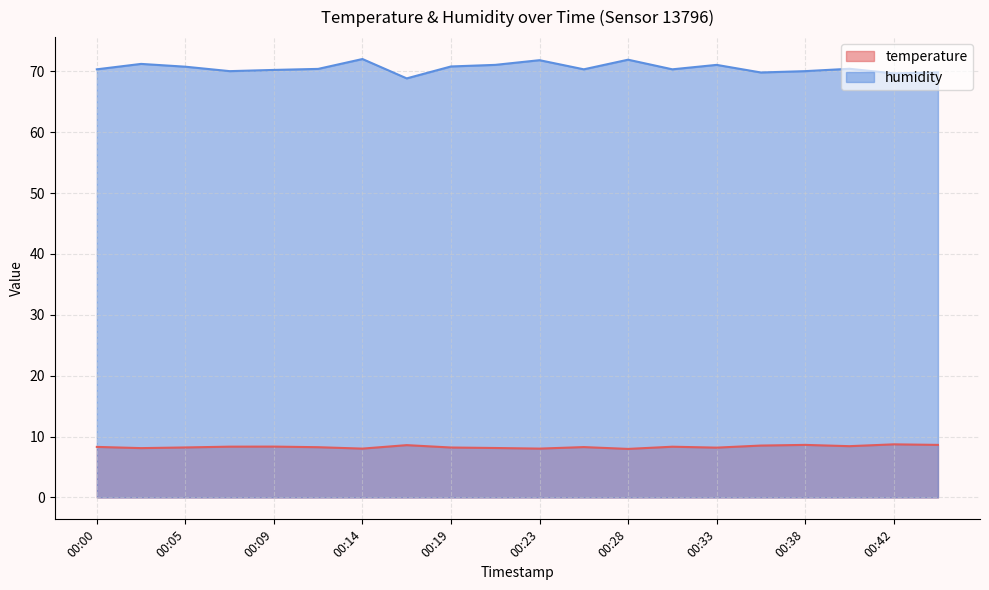

Which has a higher value, 00:02 or 00:28?

00:02